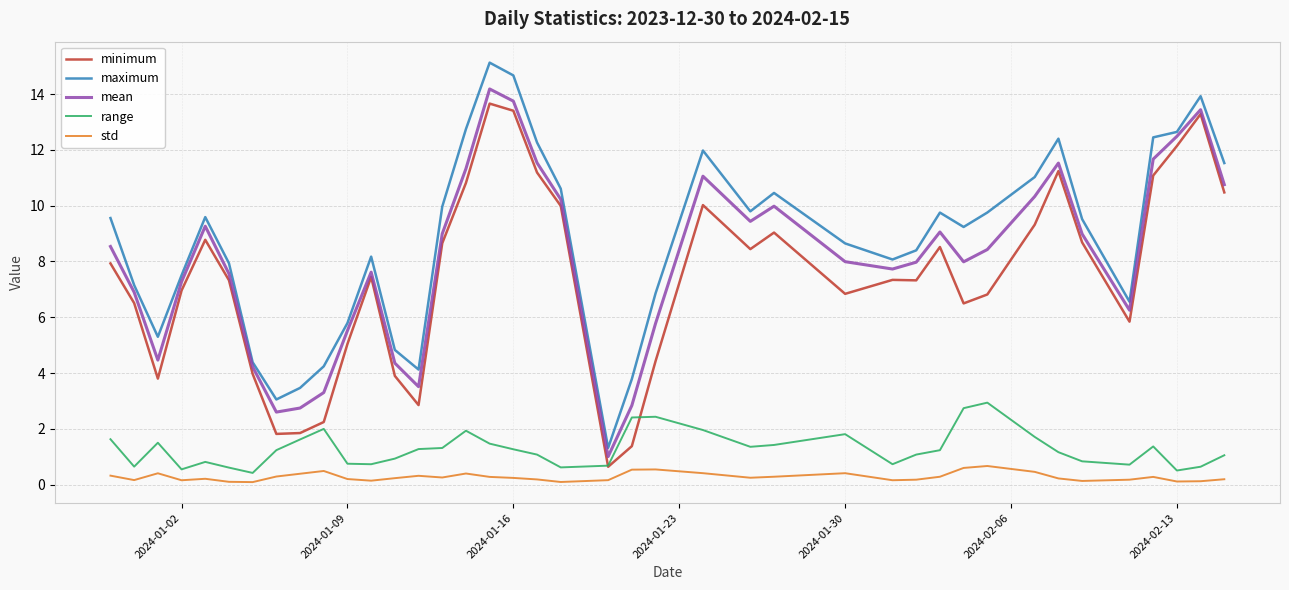

Which series has the largest range (max minus min)?

maximum